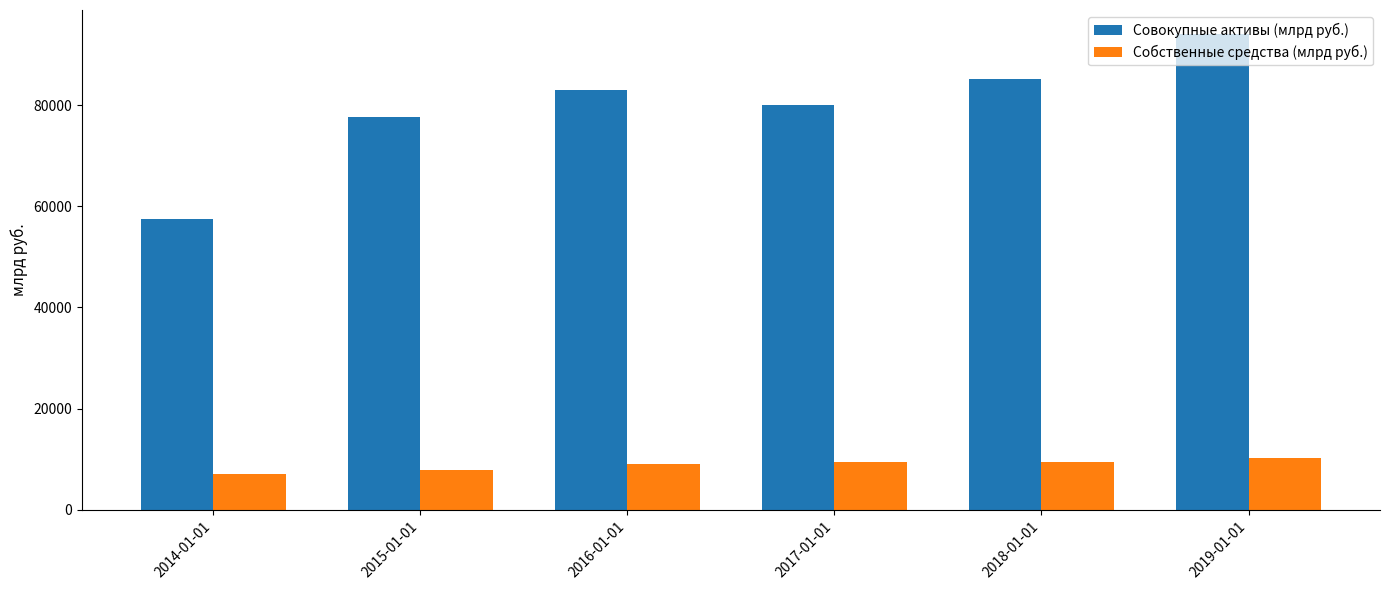

What is the sum of the Совокупные активы (млрд руб.) values at 2017-01-01 and 2014-01-01?

137486.3